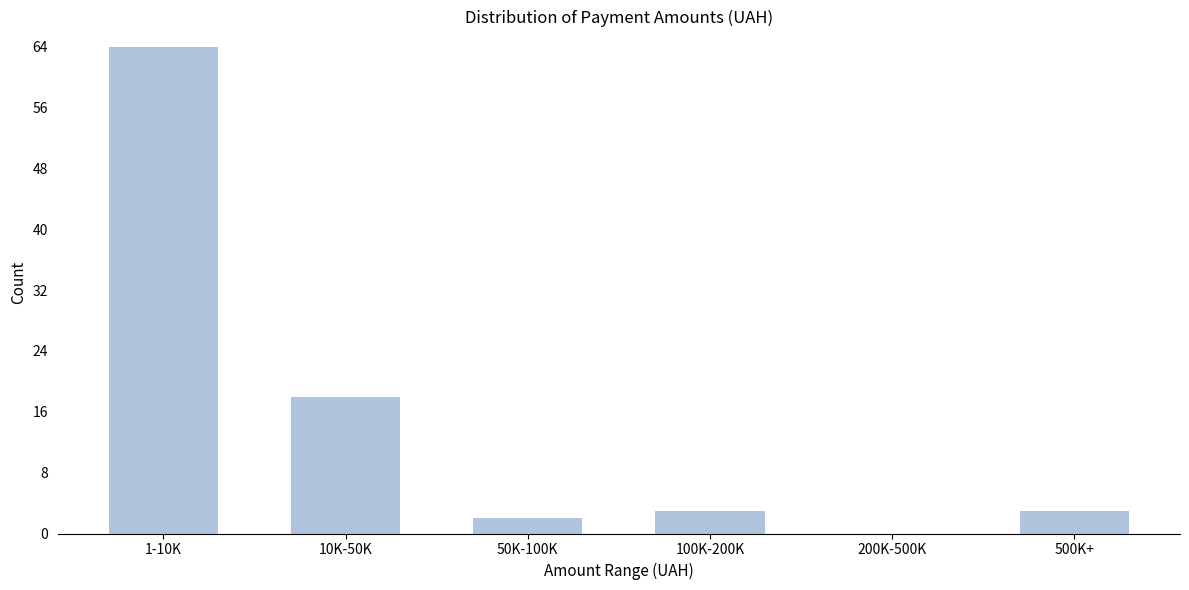

Reading left to right, what are all the values shown in this chart?

1-10K=64	10K-50K=18	50K-100K=2	100K-200K=3	200K-500K=0	500K+=3